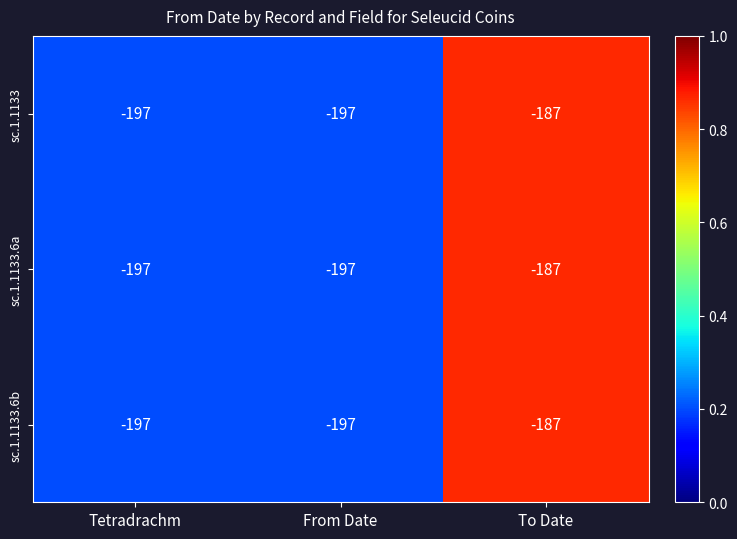

What is the greatest value displayed?

-187